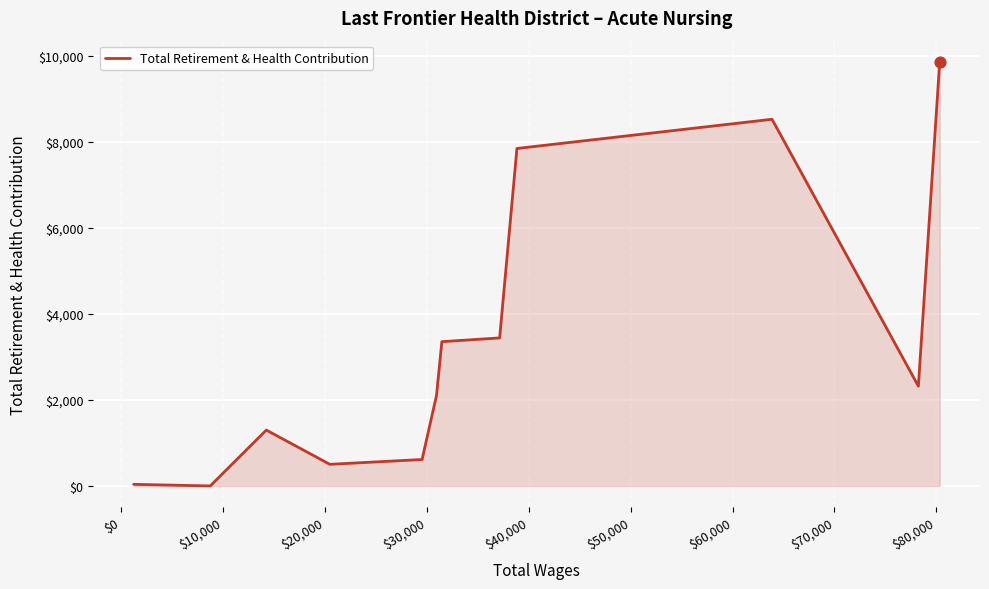

What is the greatest value displayed?

9857